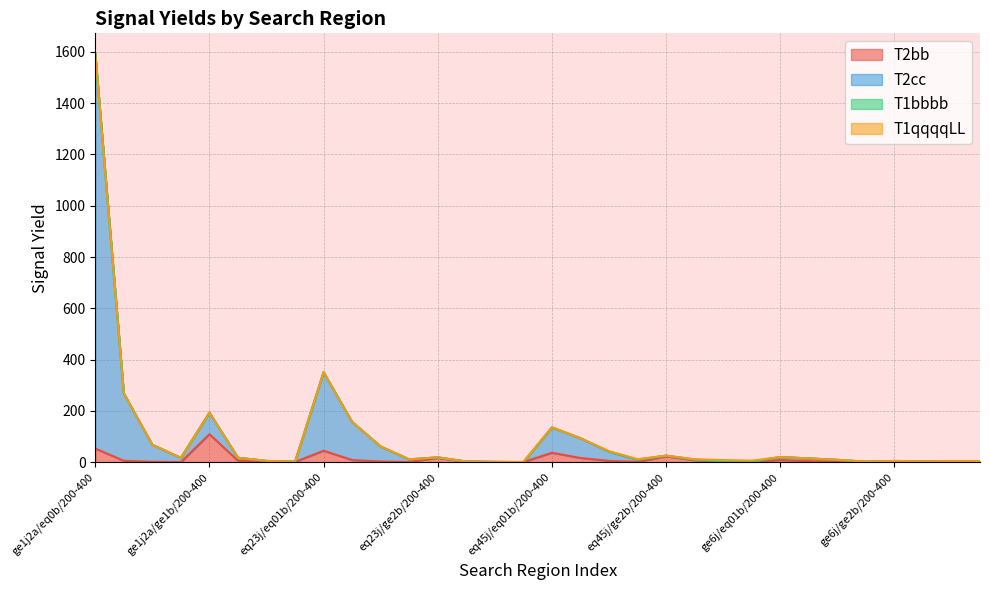

At how many categories does at least one series exceed 589?

1